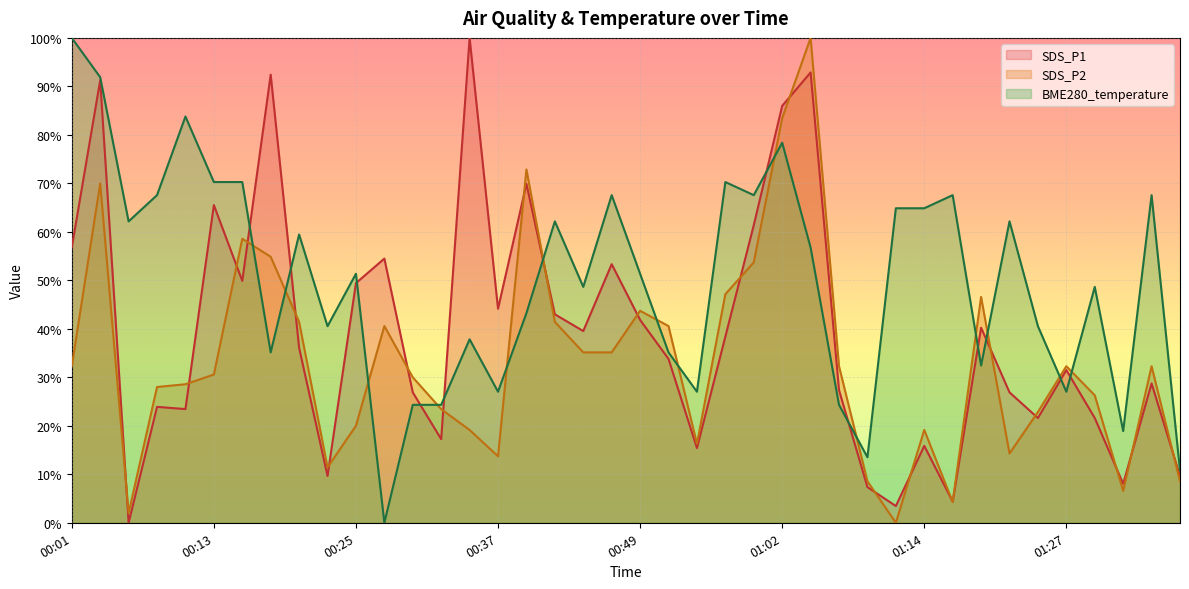

At how many categories does at least one series exceed 0?

40